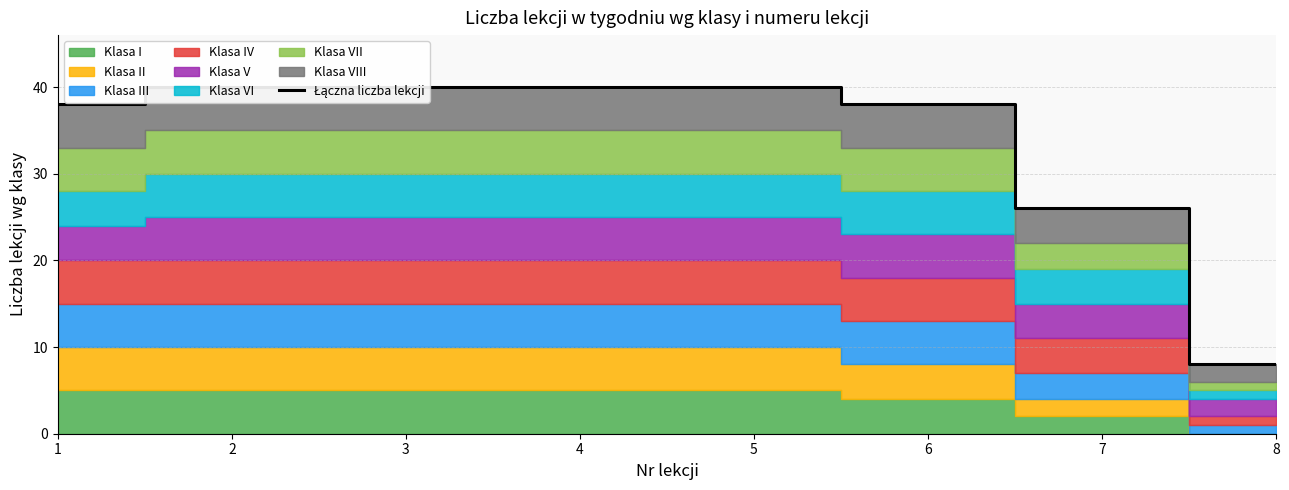

What is the value of the 3rd point from the left?

40